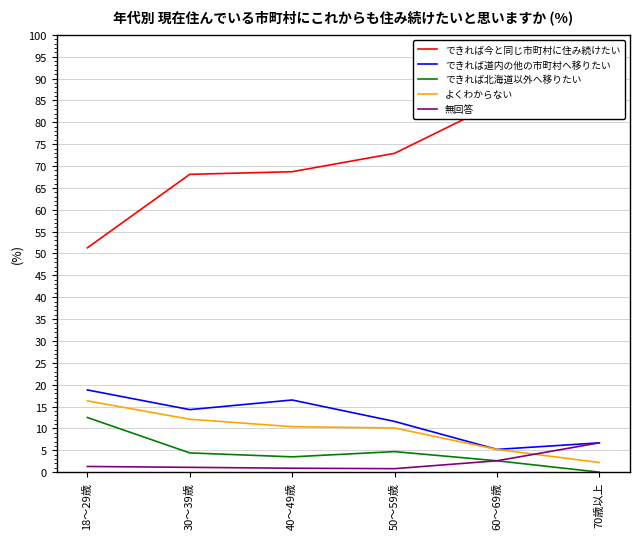

What is the spread (max minus min) of values at 30～39歳?

67.0